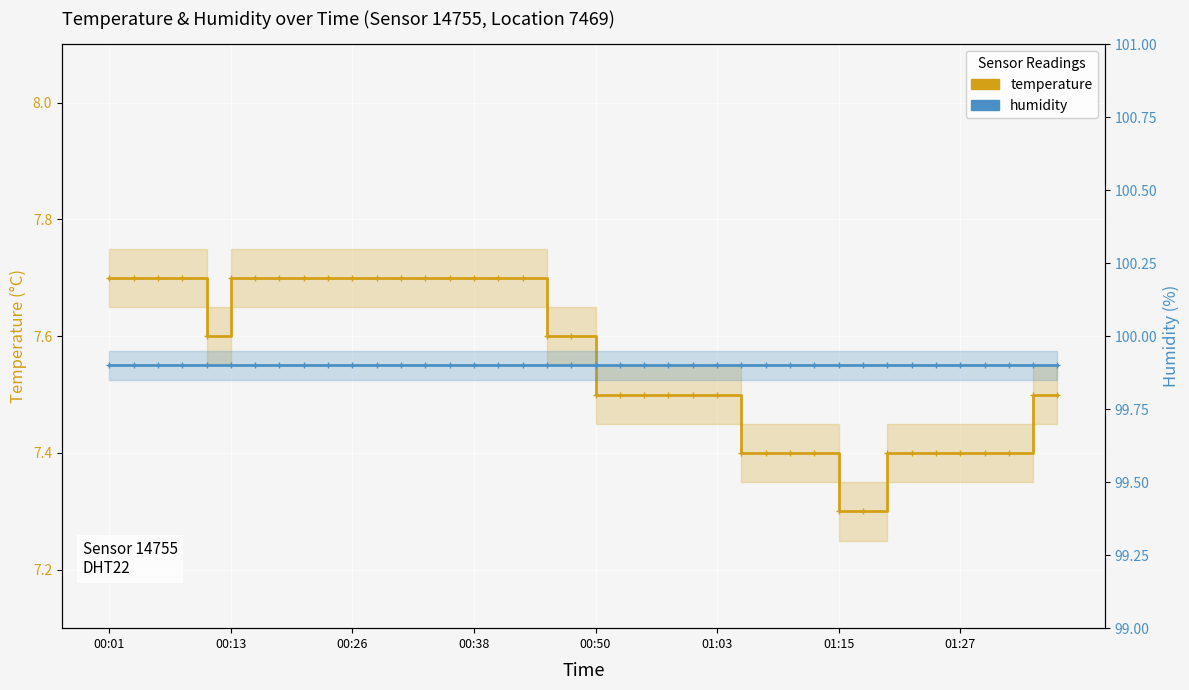

Which has a higher value, 35 or 21?

21